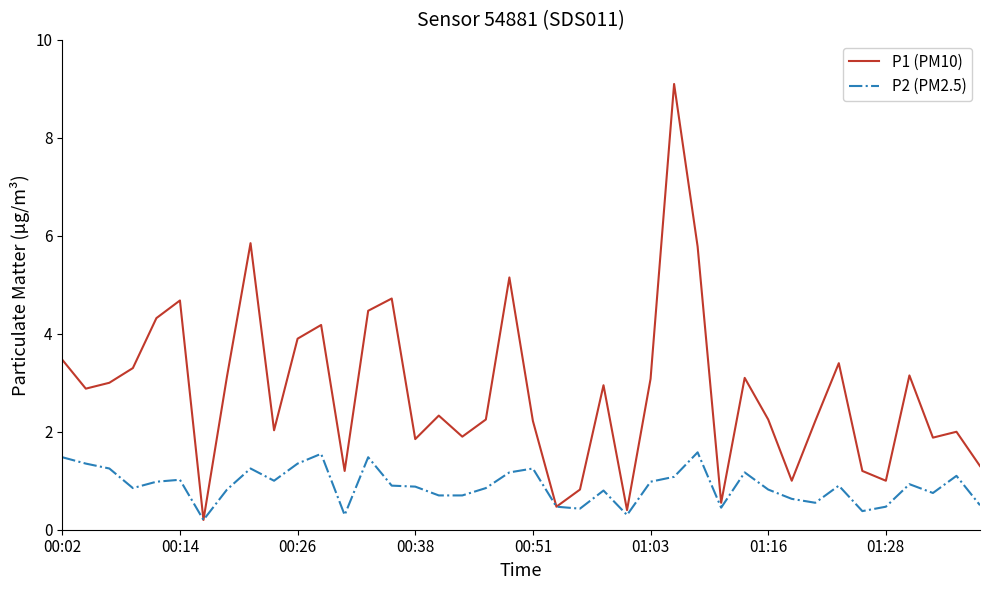

What is the difference between the maximum and minimum values in the P1 (PM10) series?

8.9